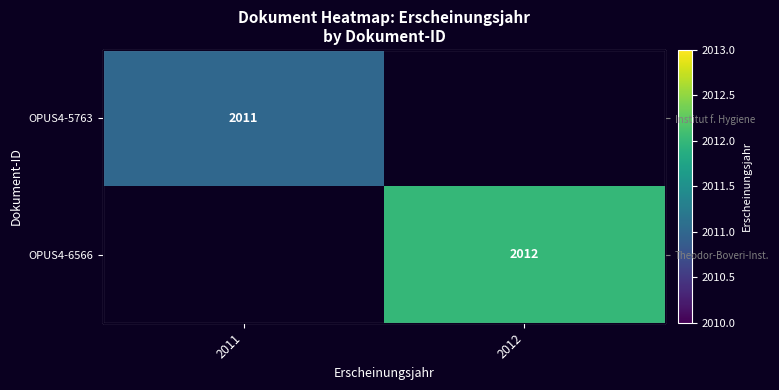

List the series in order of their overall mean, lowest first.

OPUS4-5763, OPUS4-6566